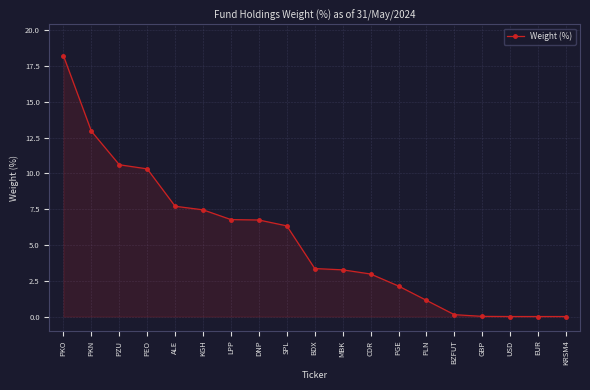

What is the change in value from PKN to KGH?

-5.5